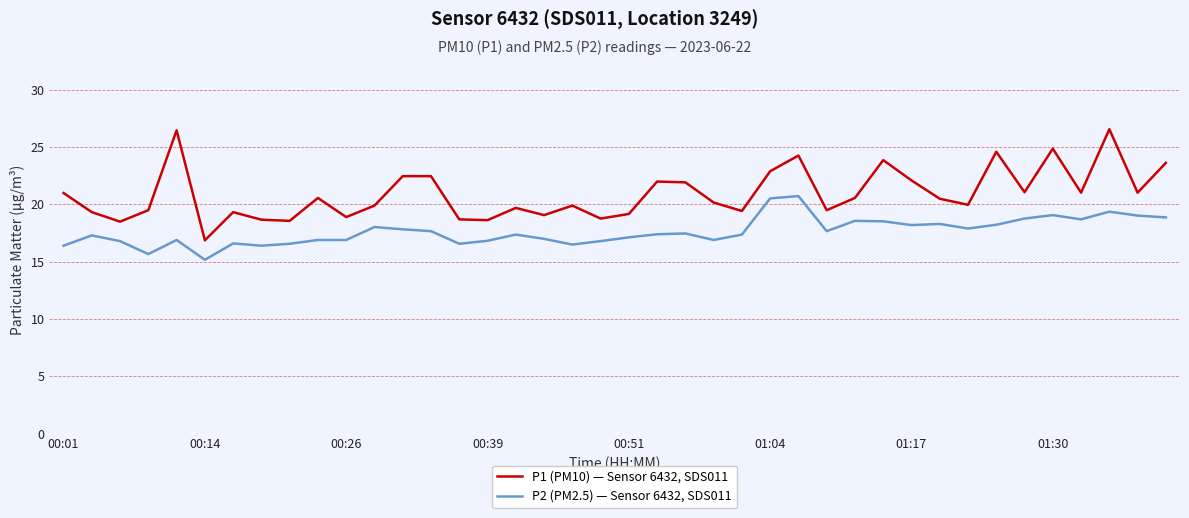

What is the lowest value of the P1 (PM10) — Sensor 6432, SDS011 series?

16.9